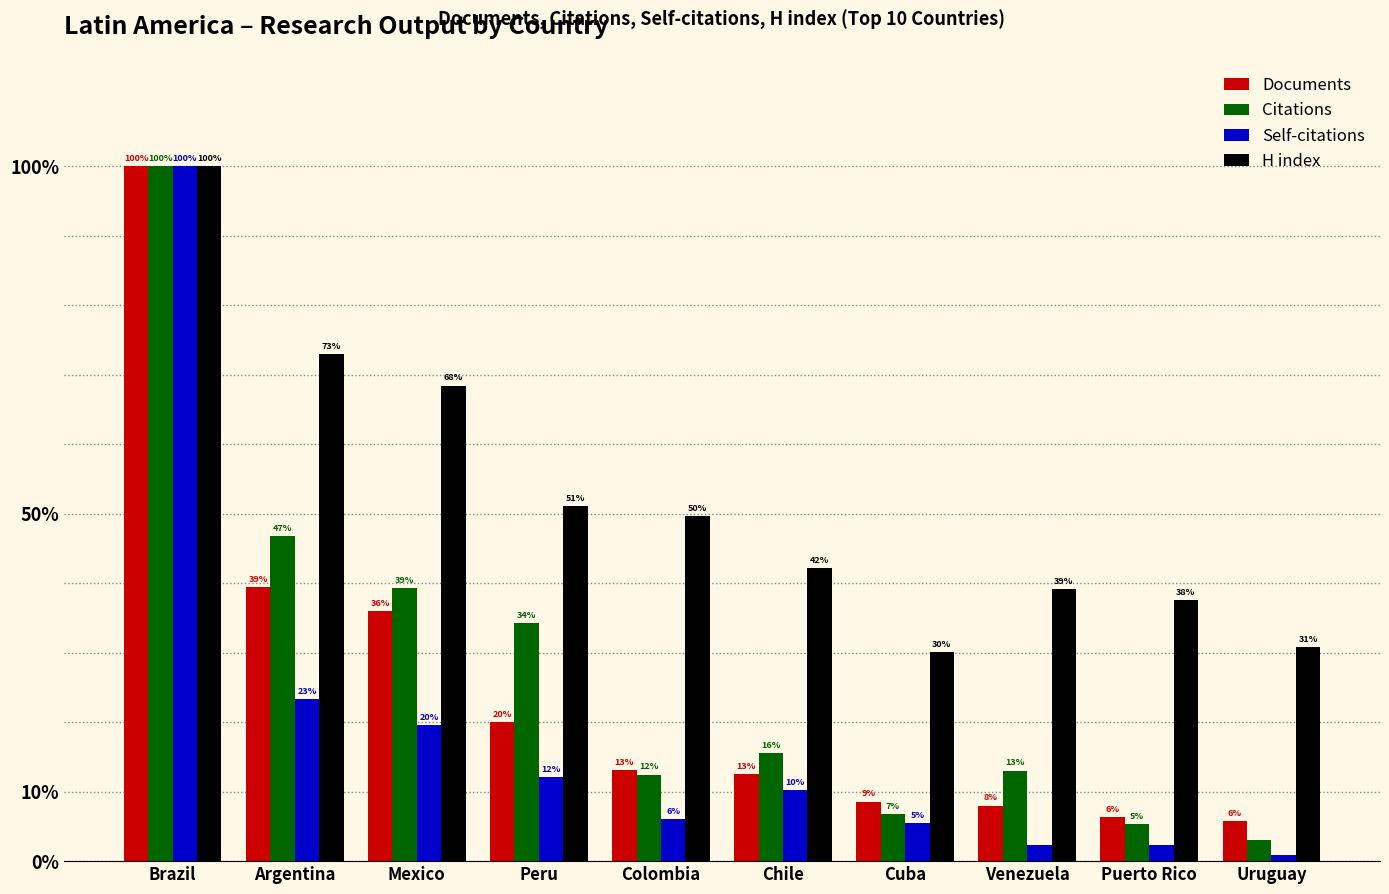

Which label corresponds to the smallest value in the chart?

Uruguay